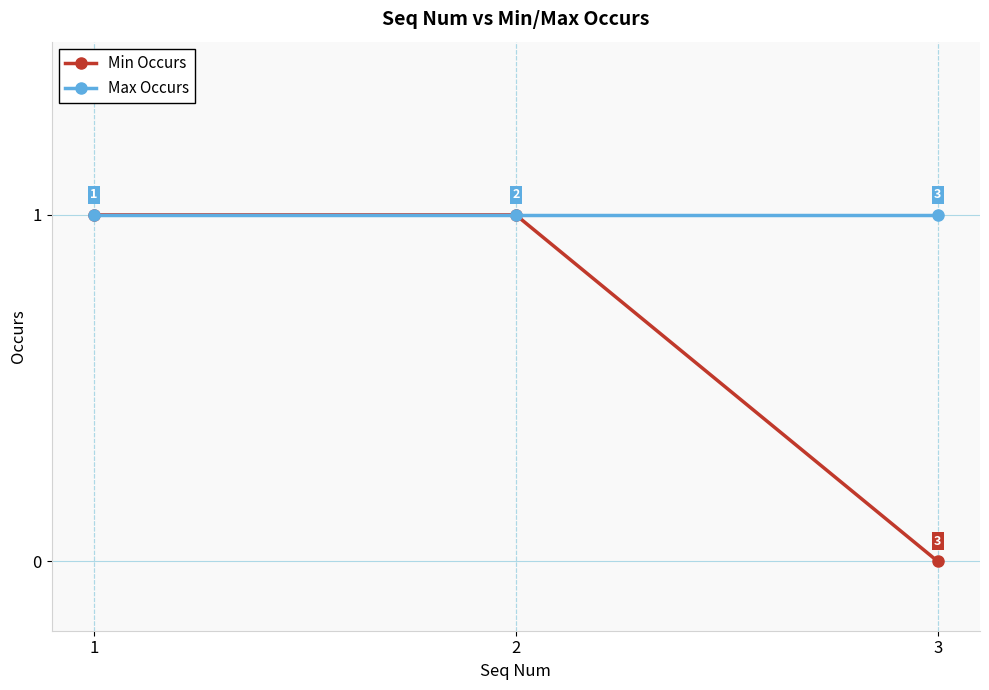

Is the value of Max Occurs at 2 greater than the value of Min Occurs at 3?

Yes